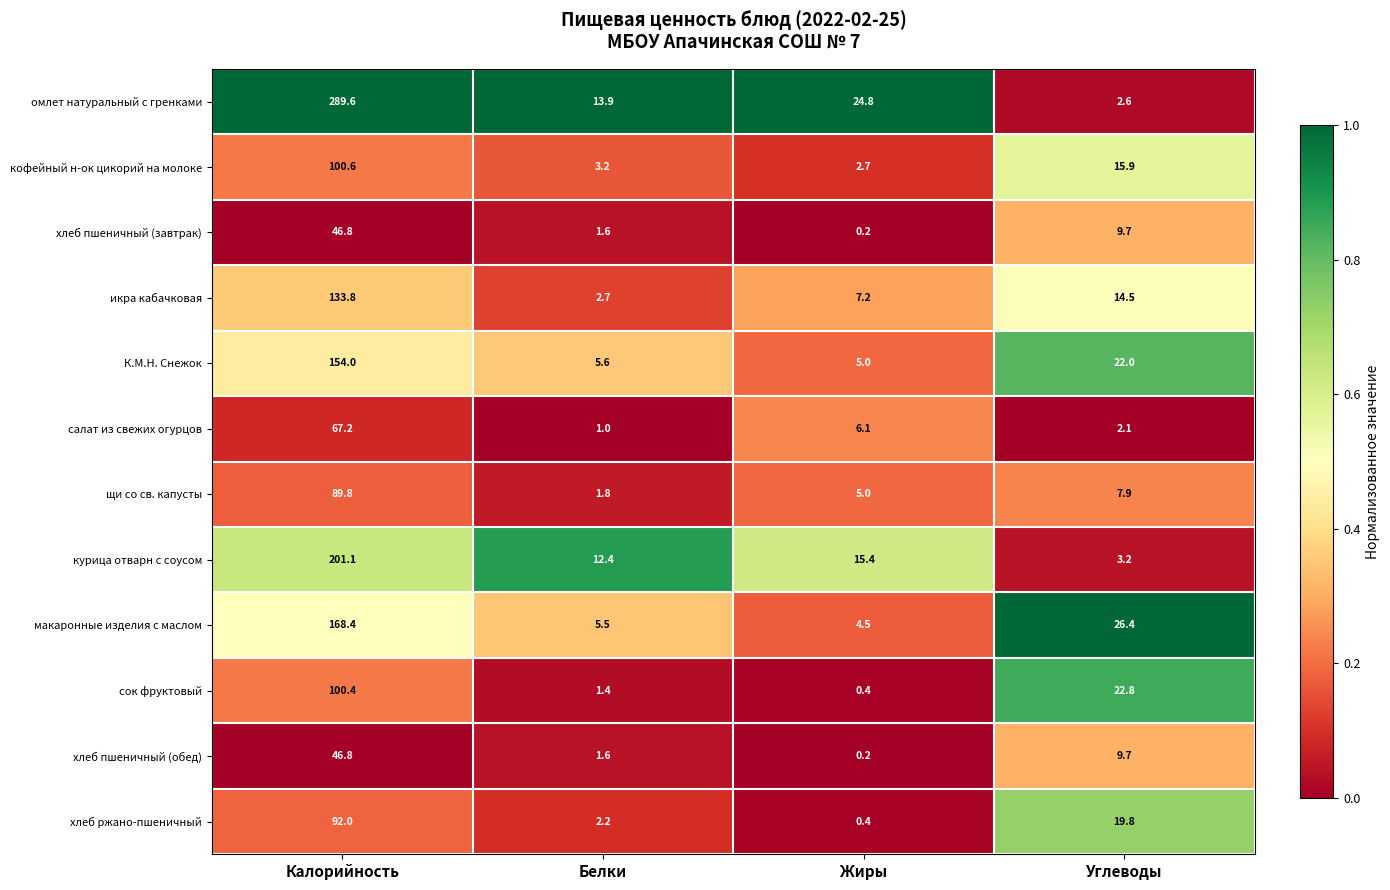

What is the average value of the икра кабачковая series?

39.6